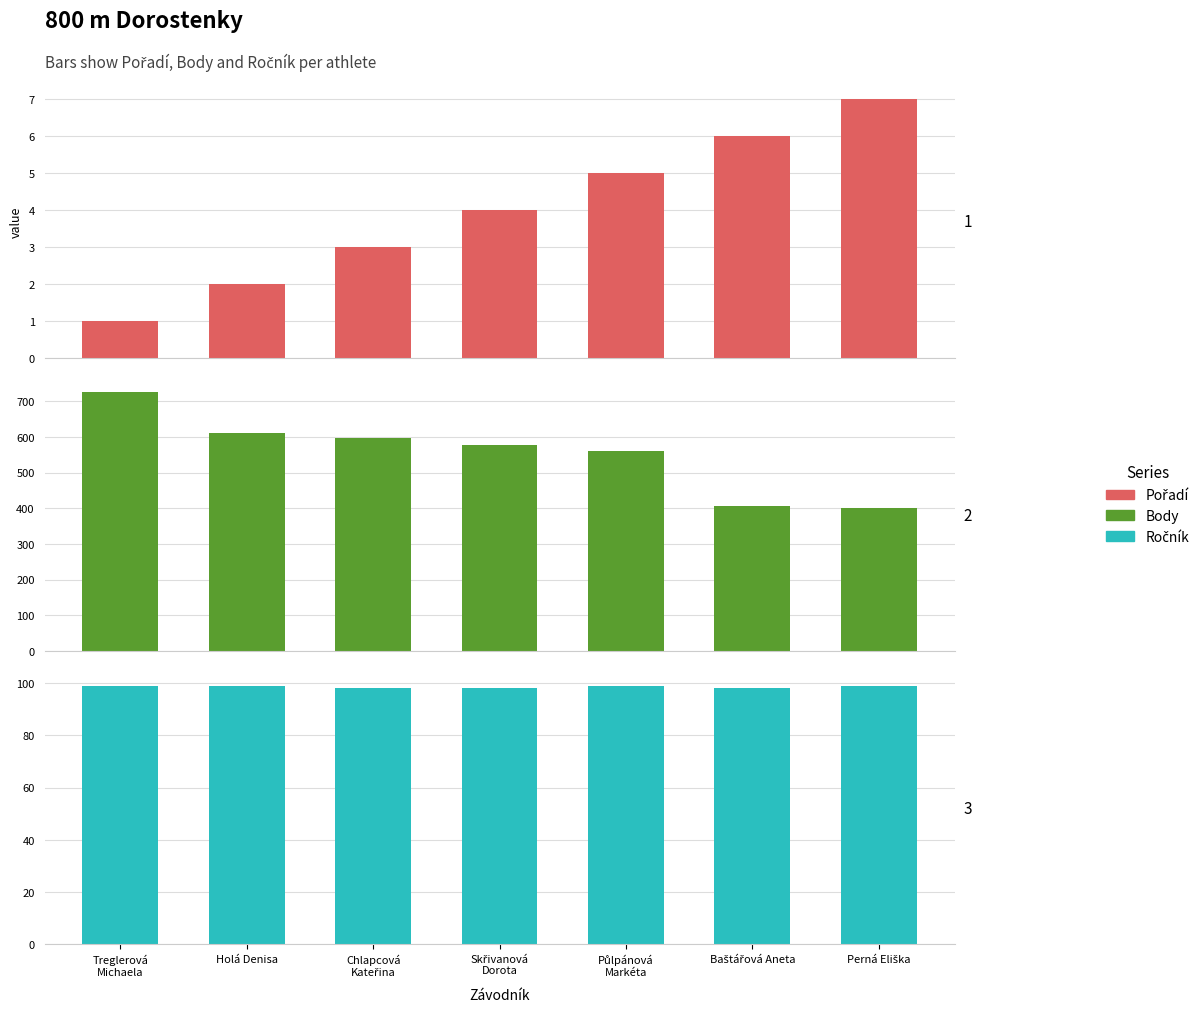

How many groups of bars are there?

7